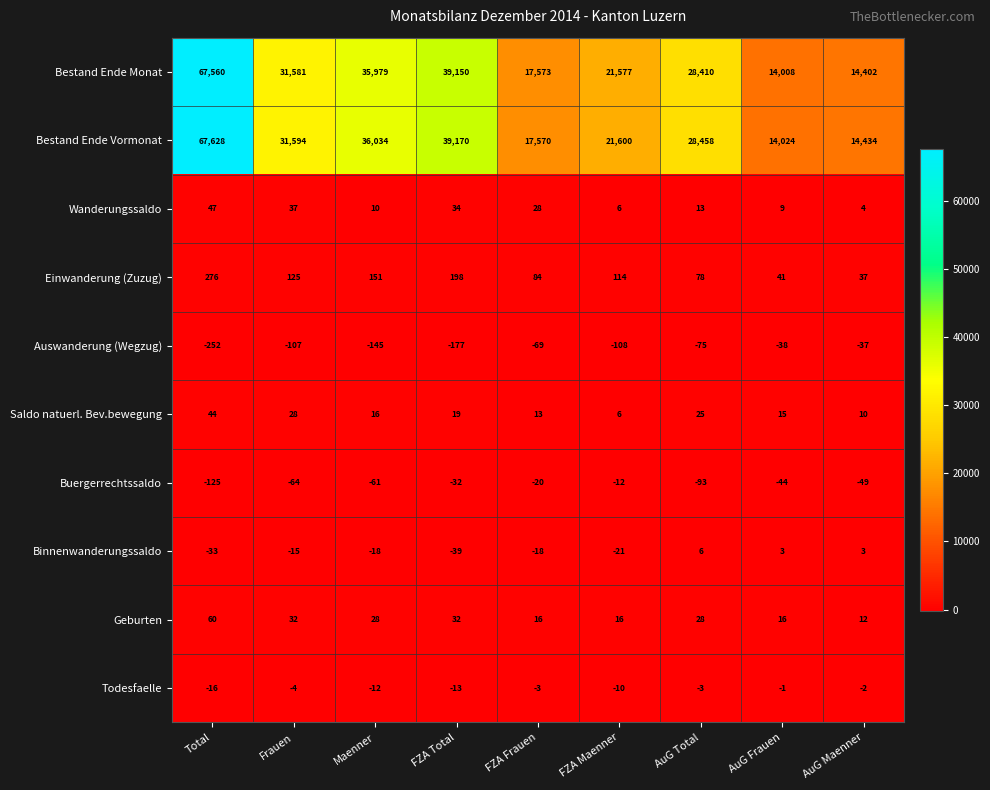

List the series in order of their peak value, highest first.

Bestand Ende Vormonat, Bestand Ende Monat, Einwanderung (Zuzug), Geburten, Wanderungssaldo, Saldo natuerl. Bev.bewegung, Binnenwanderungssaldo, Todesfaelle, Buergerrechtssaldo, Auswanderung (Wegzug)